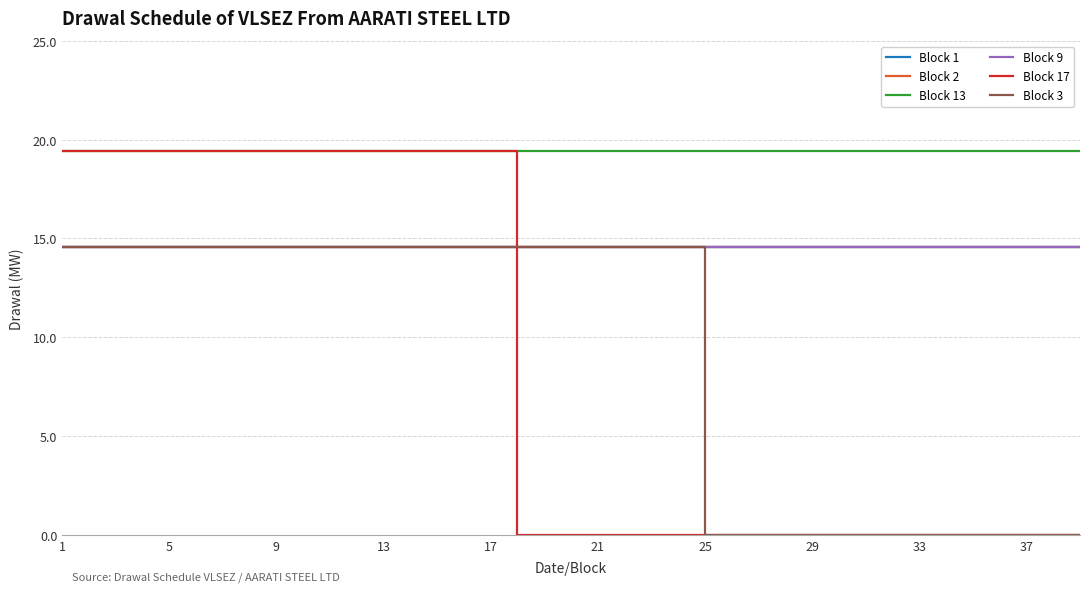

Is this an area chart (filled region under the line)?

No